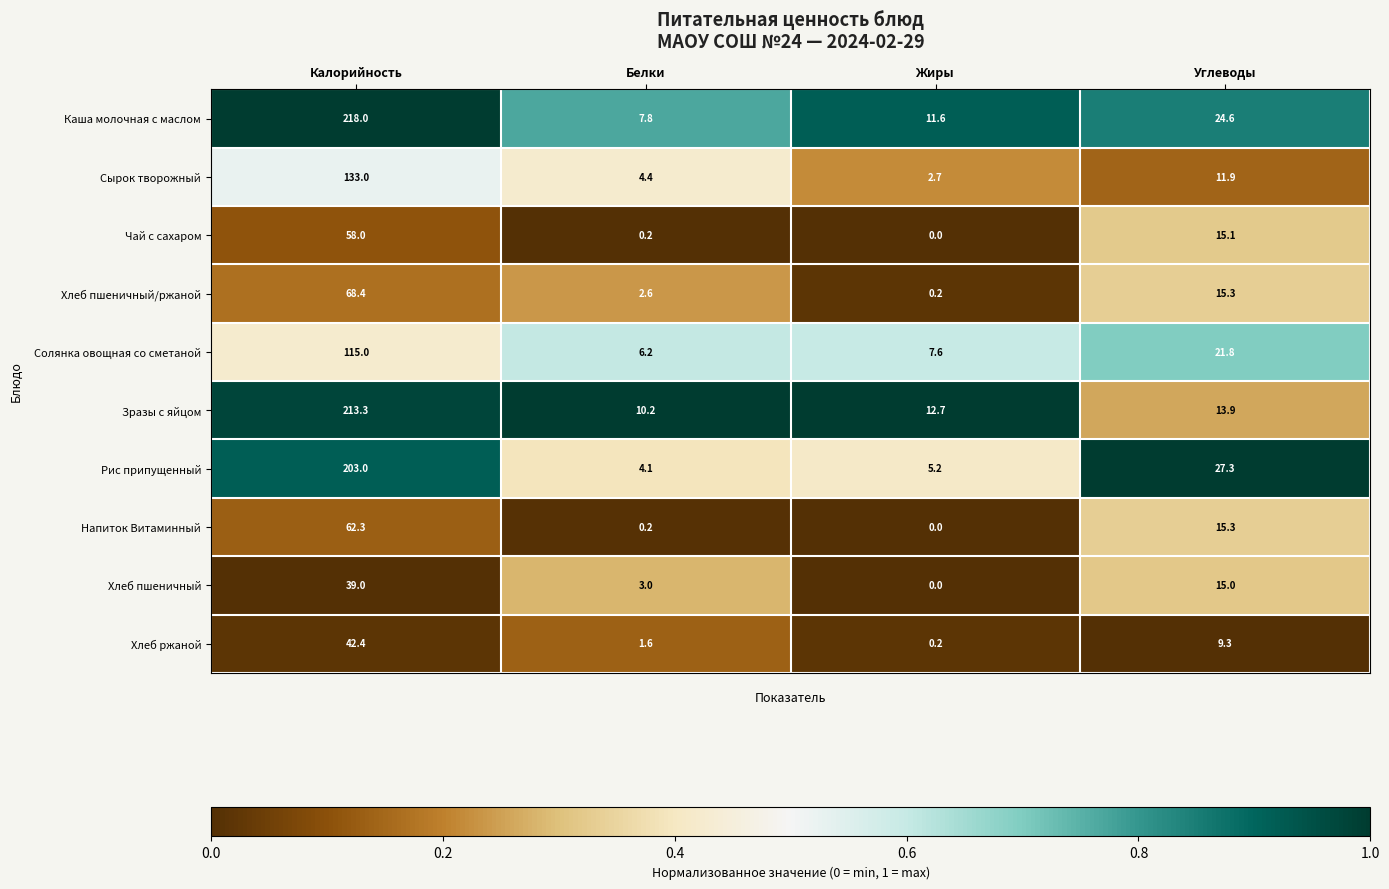

What value does the Солянка овощная со сметаной series have at Белки?

6.2